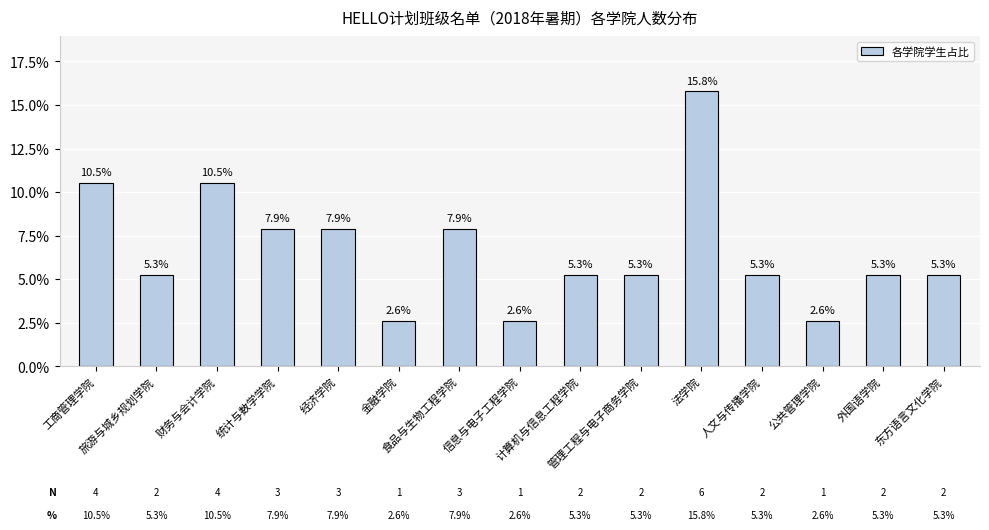

Reading left to right, what are all the values shown in this chart?

10.5	5.3	10.5	7.9	7.9	2.6	7.9	2.6	5.3	5.3	15.8	5.3	2.6	5.3	5.3